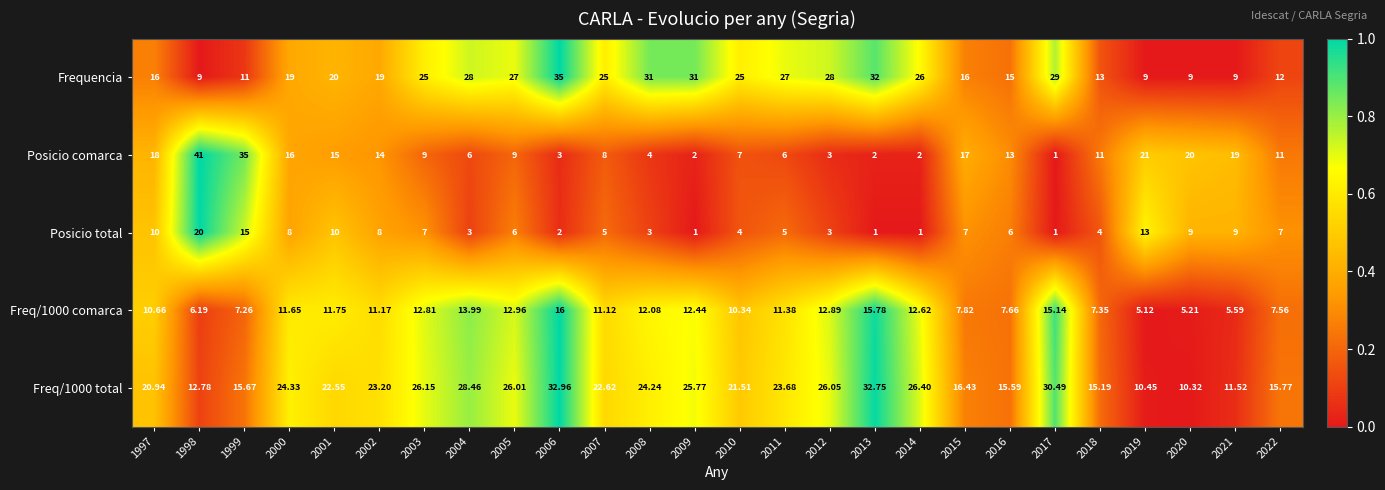

How many data points does each series have?

26